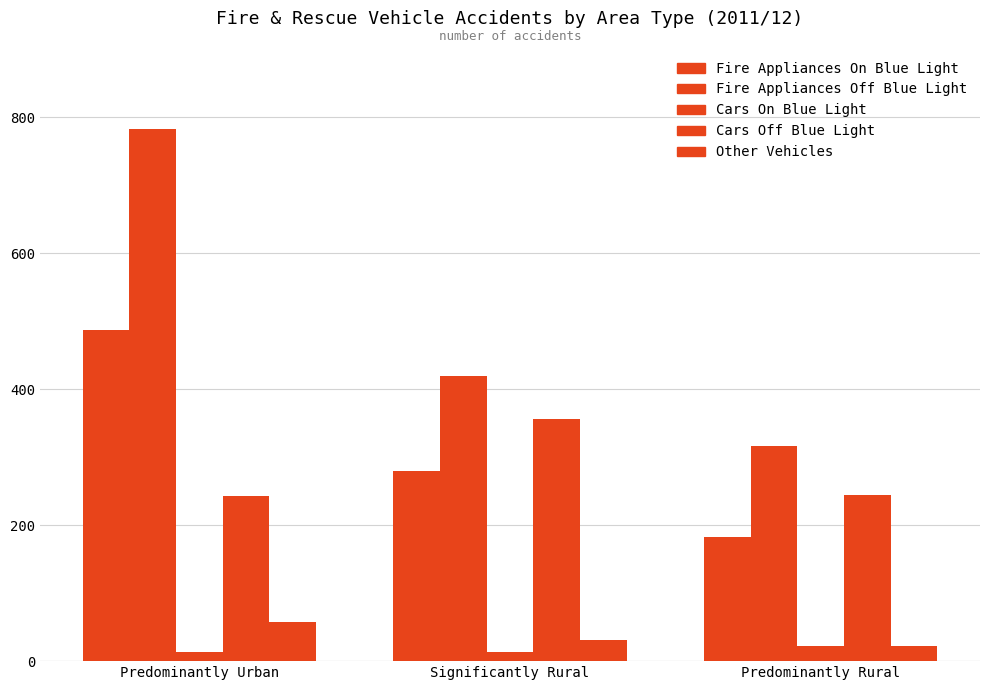

Where does the Fire Appliances On Blue Light series first go above 280?

Predominantly Urban